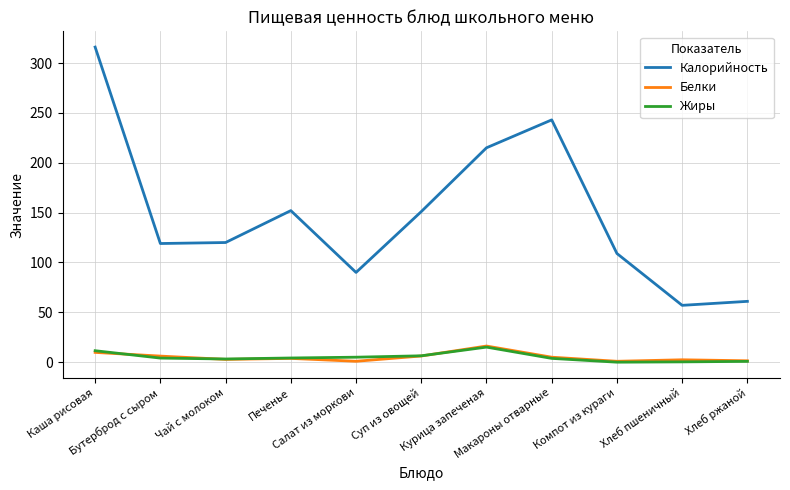

True or false: Калорийность and Жиры intersect in this chart.

False